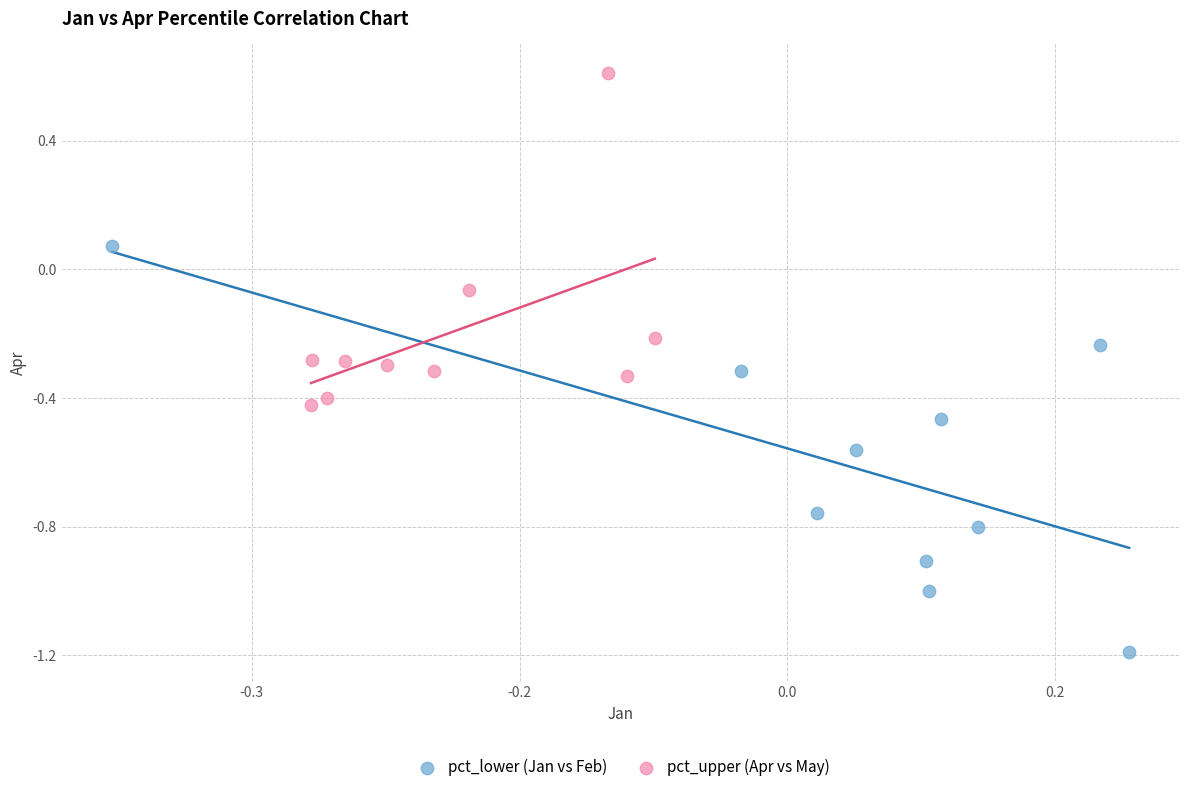

Which series has the widest spread of Y values?

pct_lower (Jan vs Feb)